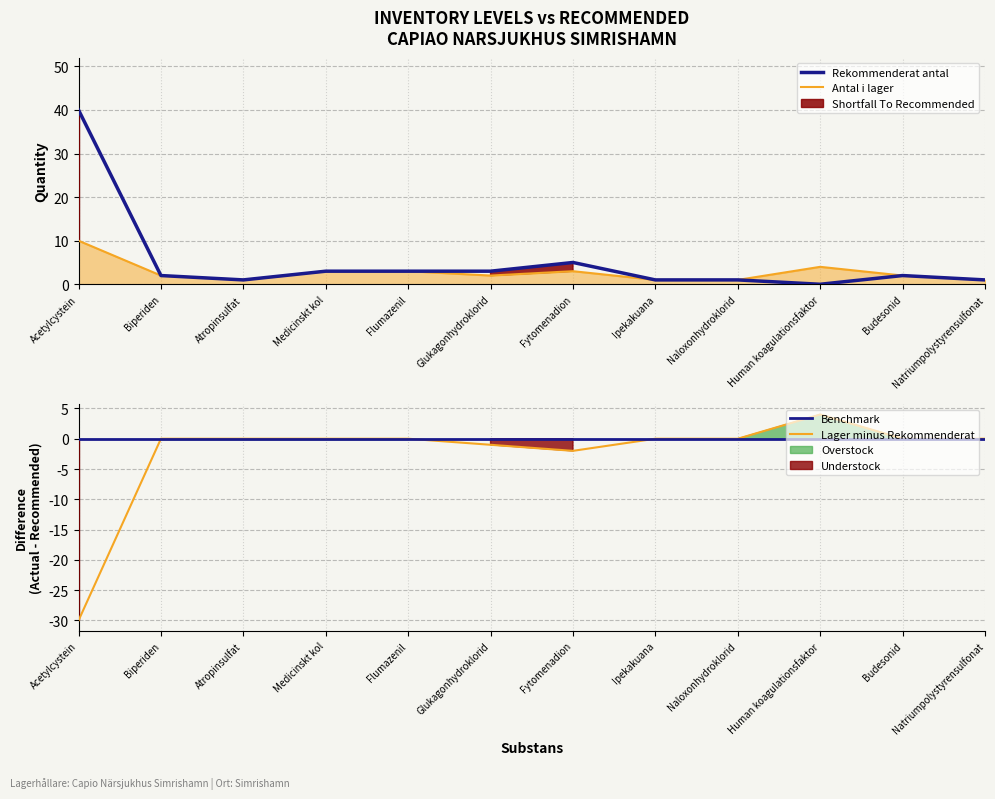

Which series has the largest total across all categories?

Rekommenderat antal